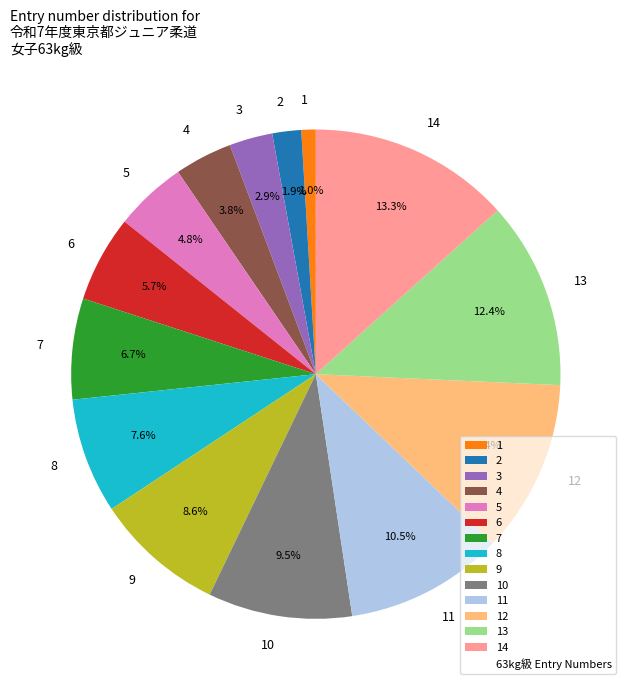

What is the smallest slice in the pie chart?

1